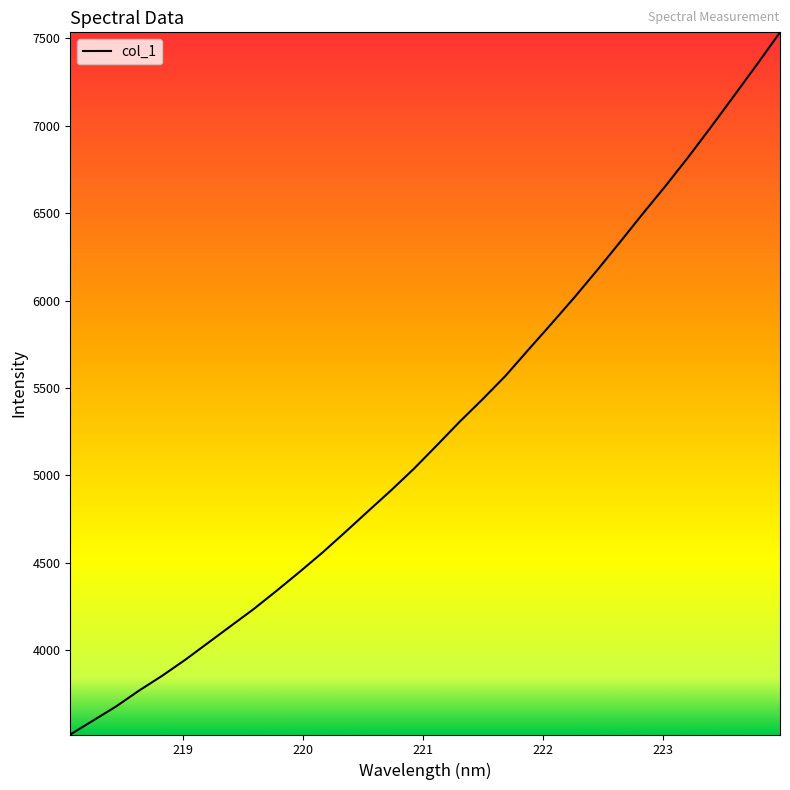

What is the minimum value shown in the chart?

3516.4